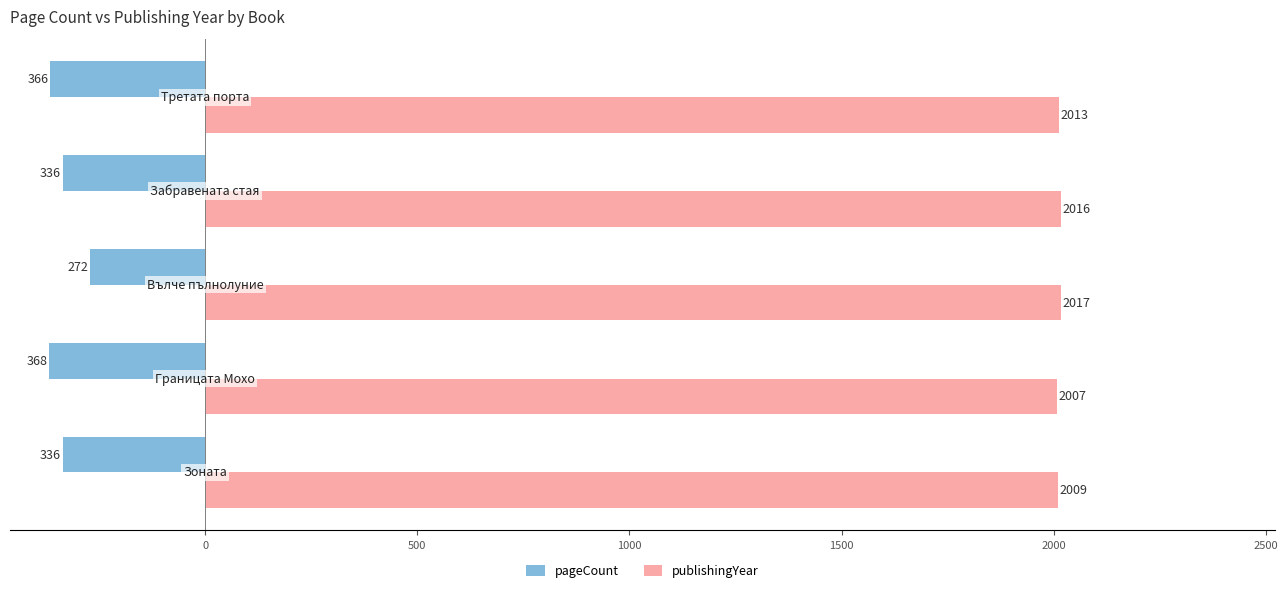

What is the greatest value displayed?

2017